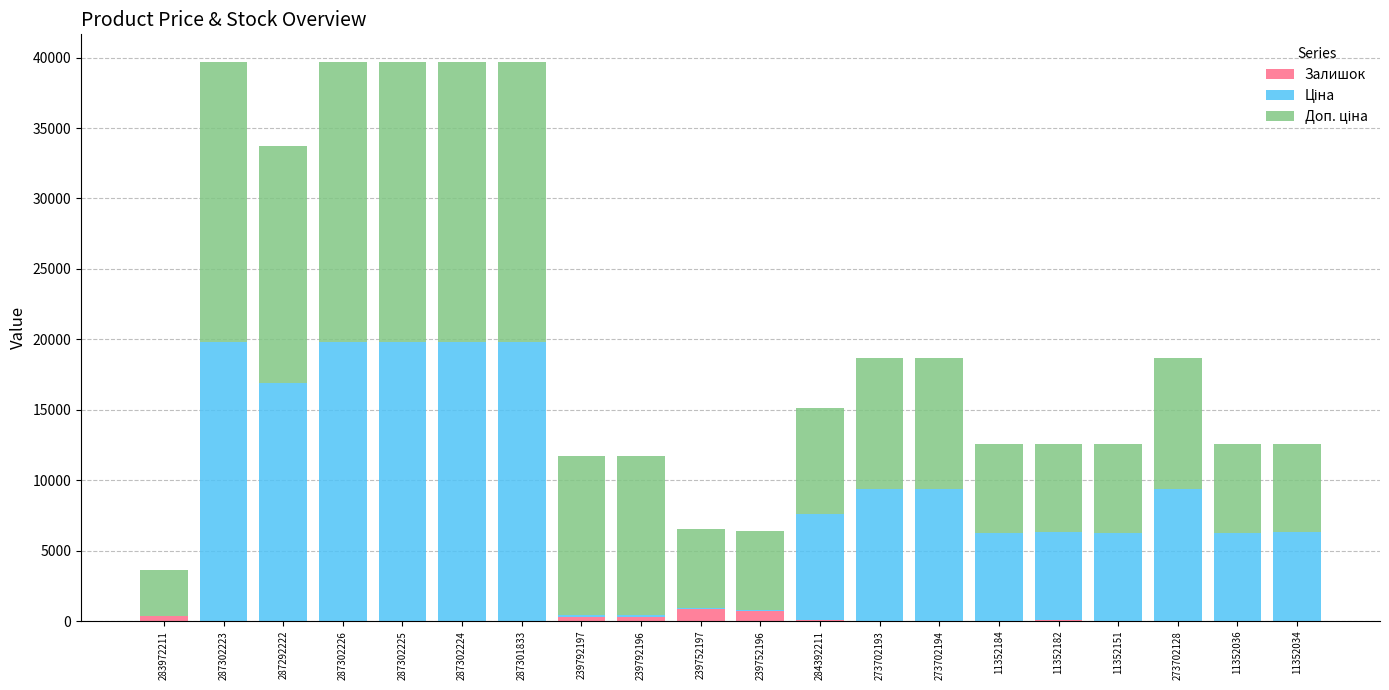

What is the total value across all series at 287301833?

39662.1